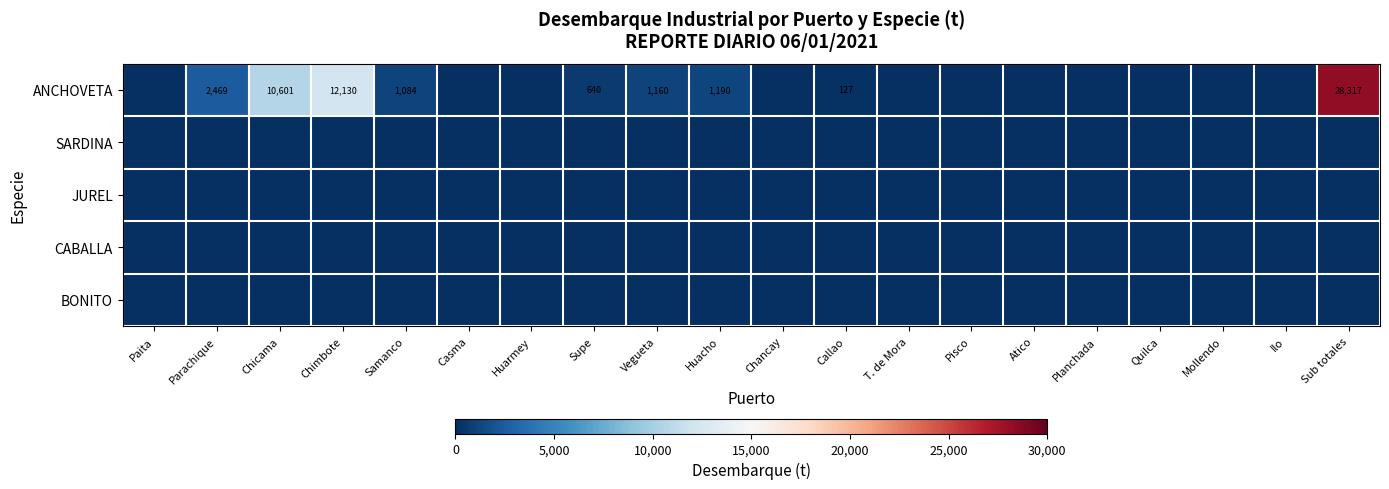

True or false: ANCHOVETA has a value of 28317 at Sub totales.

True